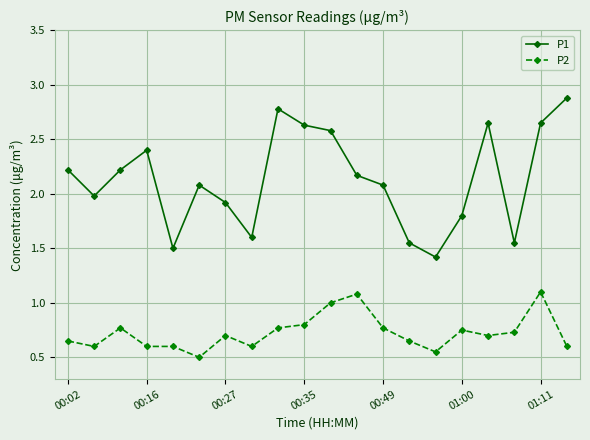

What is the greatest value displayed?

2.9